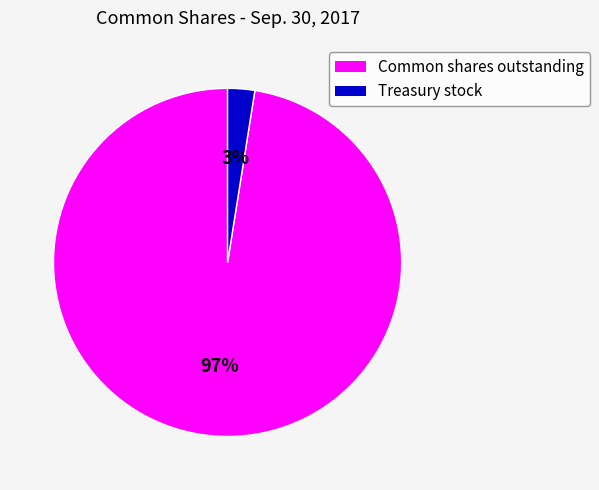

To the nearest percent, what is the combined percentage of Treasury stock and Common shares outstanding?

100%